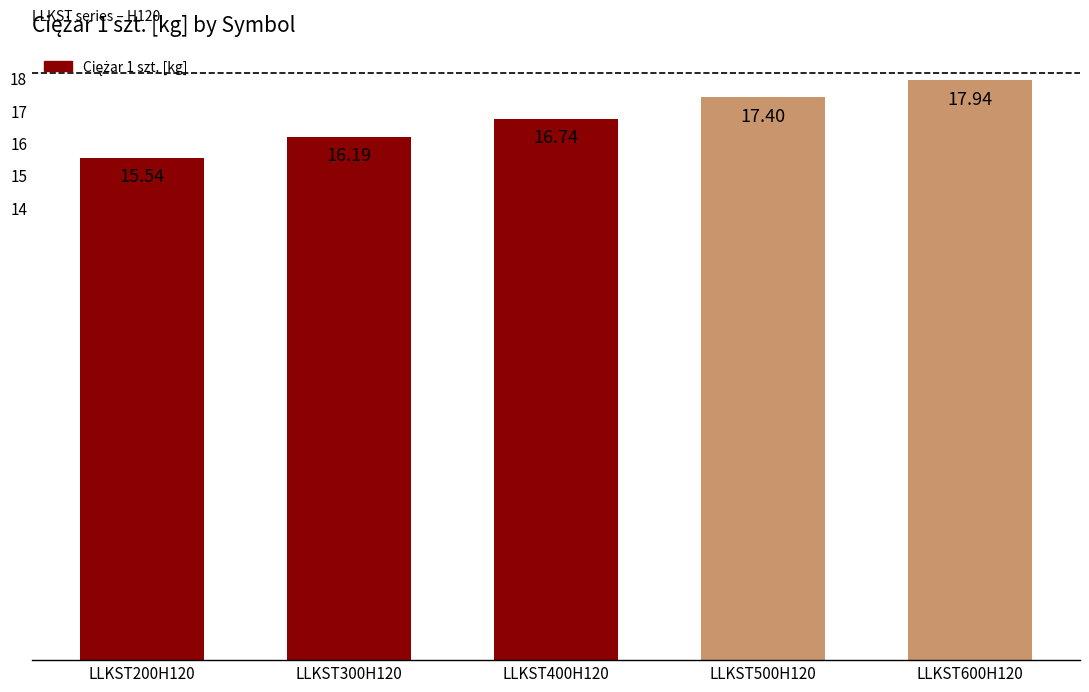

Reading right to left, transcribe all the data shown in this chart.

LLKST600H120=17.9	LLKST500H120=17.4	LLKST400H120=16.7	LLKST300H120=16.2	LLKST200H120=15.5